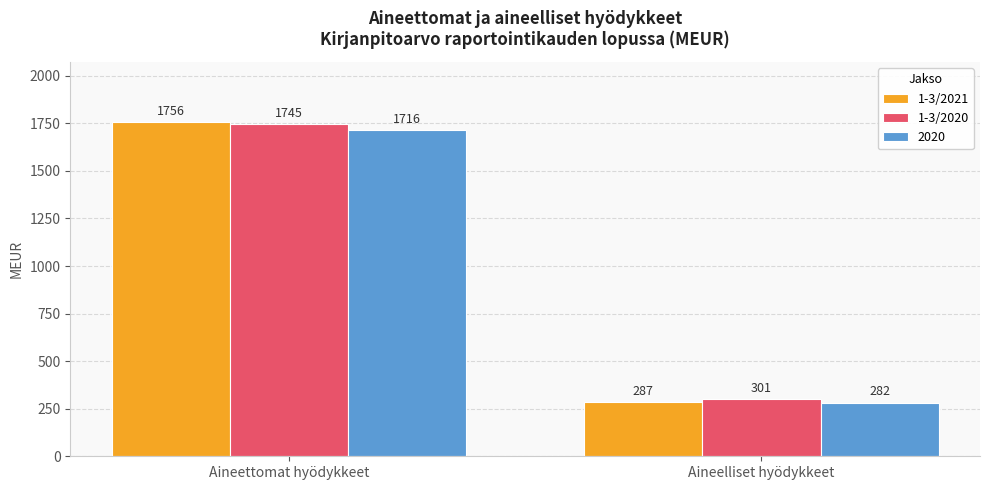

Rank the series at Aineettomat hyödykkeet from lowest to highest value.

2020, 1-3/2020, 1-3/2021